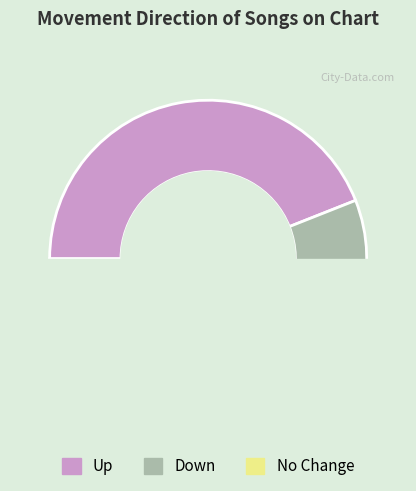

Which category has the smallest portion of the pie?

down